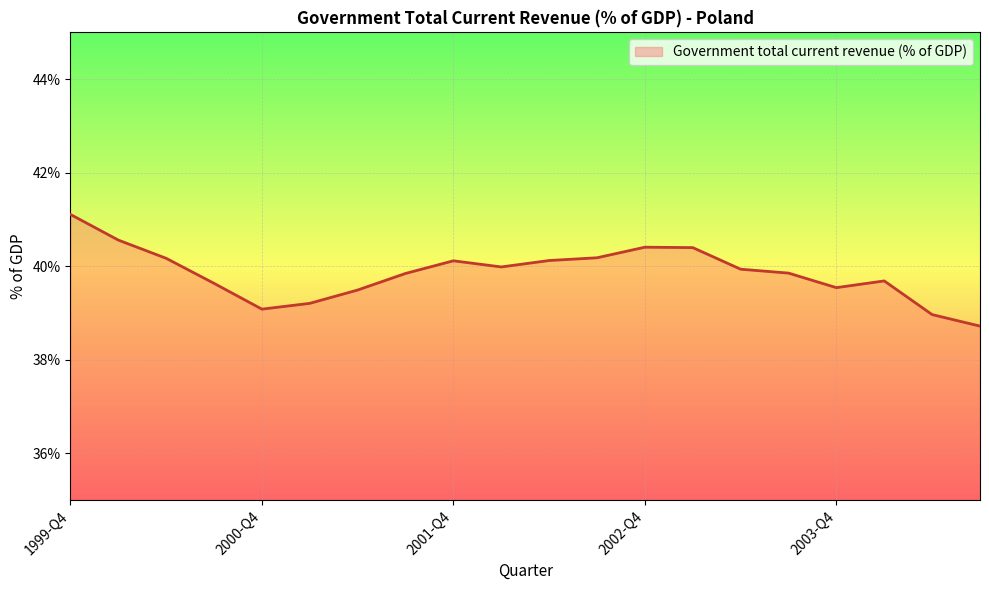

What is the difference between the maximum and minimum values?

2.4